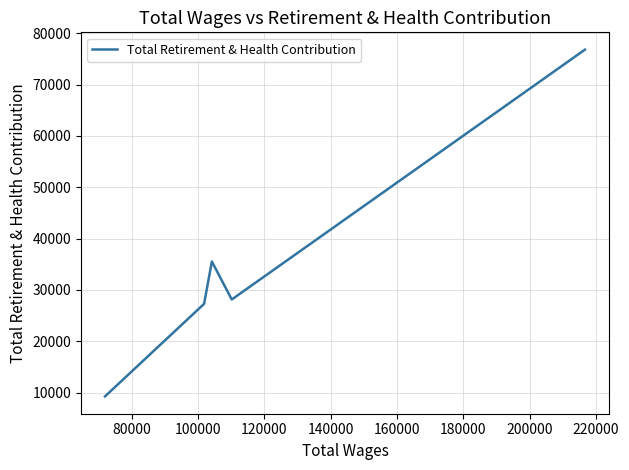

How many lines are shown in the chart?

1